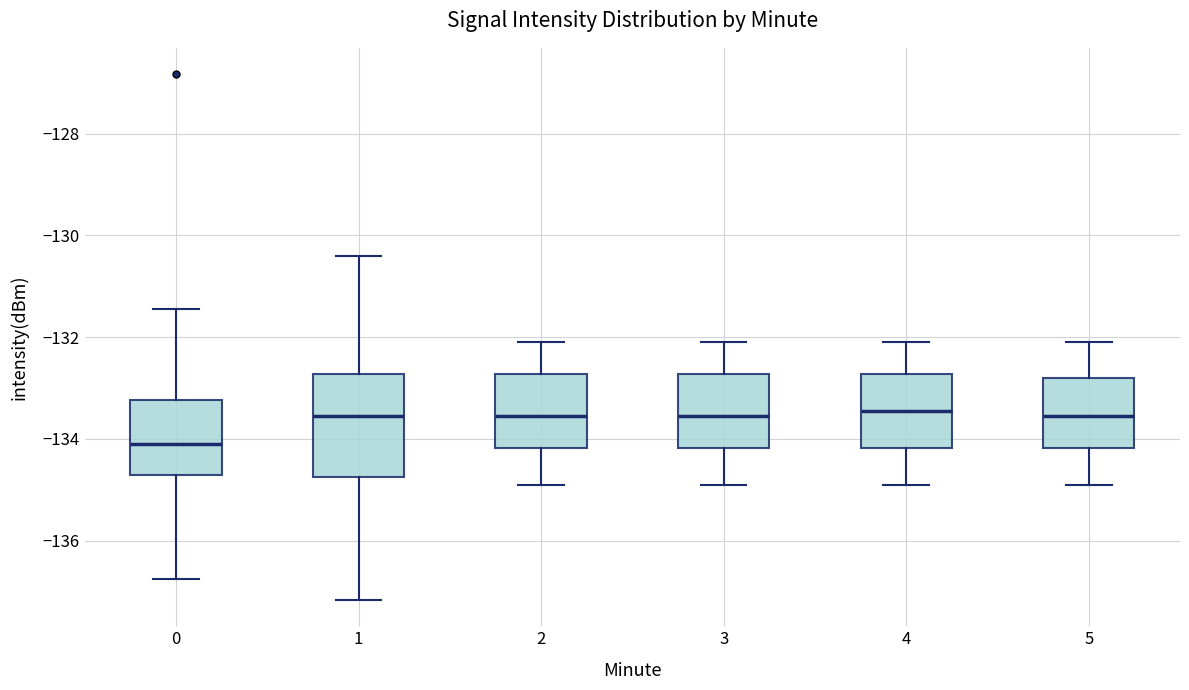

Comparing the boxes themselves (not the whiskers), which one is the tallest?

1